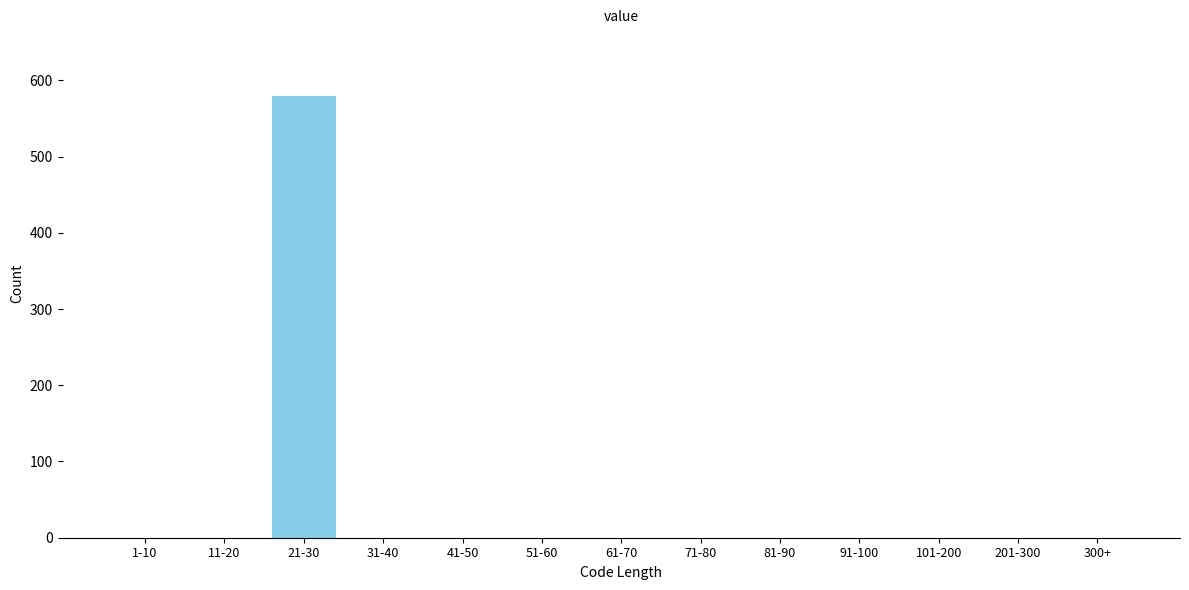

Reading right to left, transcribe all the data shown in this chart.

300+=0	201-300=0	101-200=0	91-100=0	81-90=0	71-80=0	61-70=0	51-60=0	41-50=0	31-40=0	21-30=579	11-20=0	1-10=0